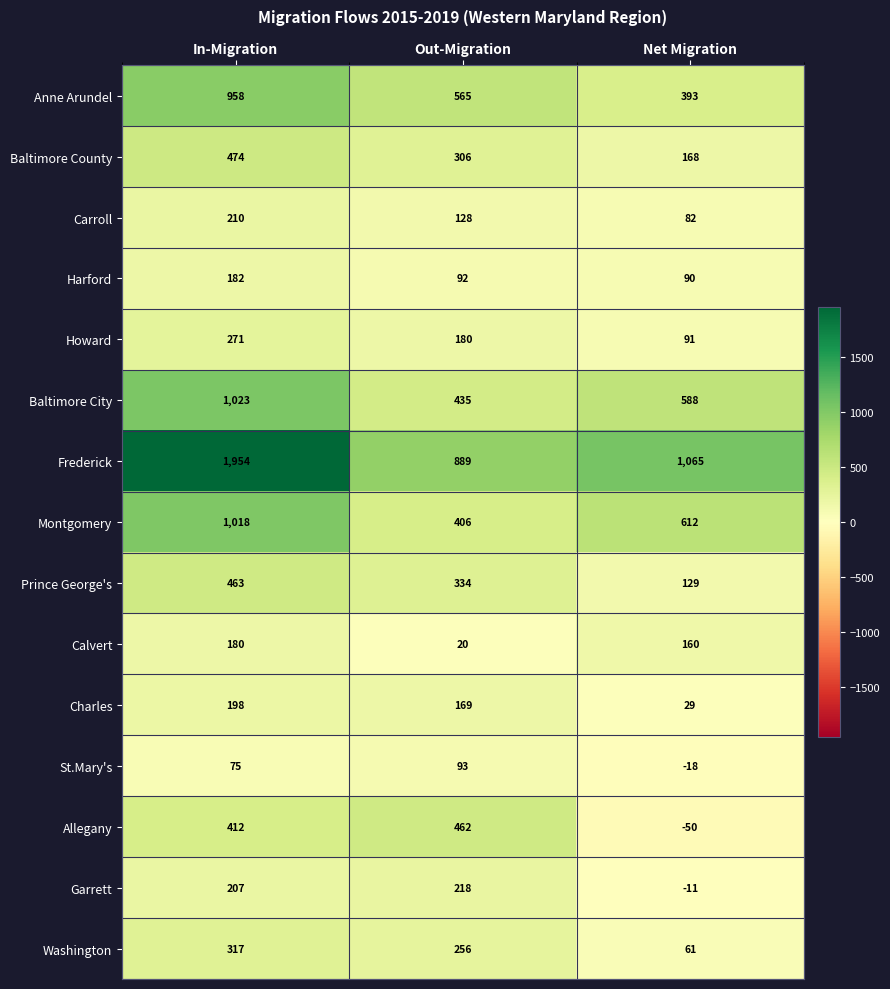

At which category is the sum across all series the highest?

In-Migration